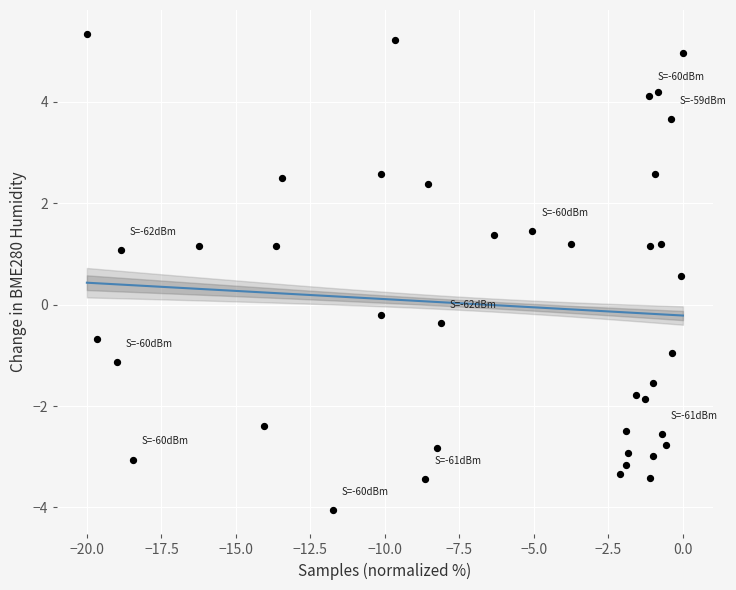

What is the range of Y values (max minus min)?

9.4